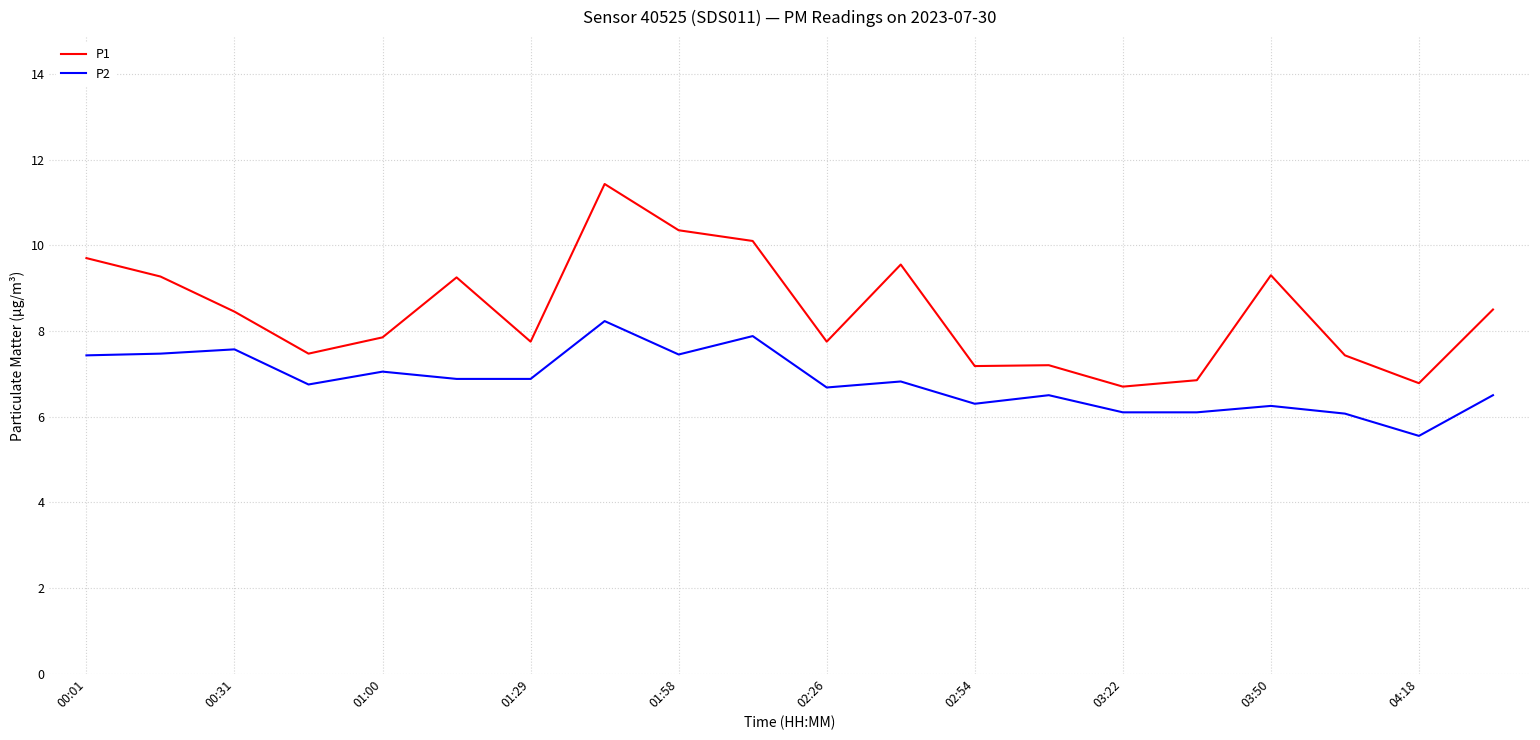

What is the difference between the maximum and minimum values in the P1 series?

4.7